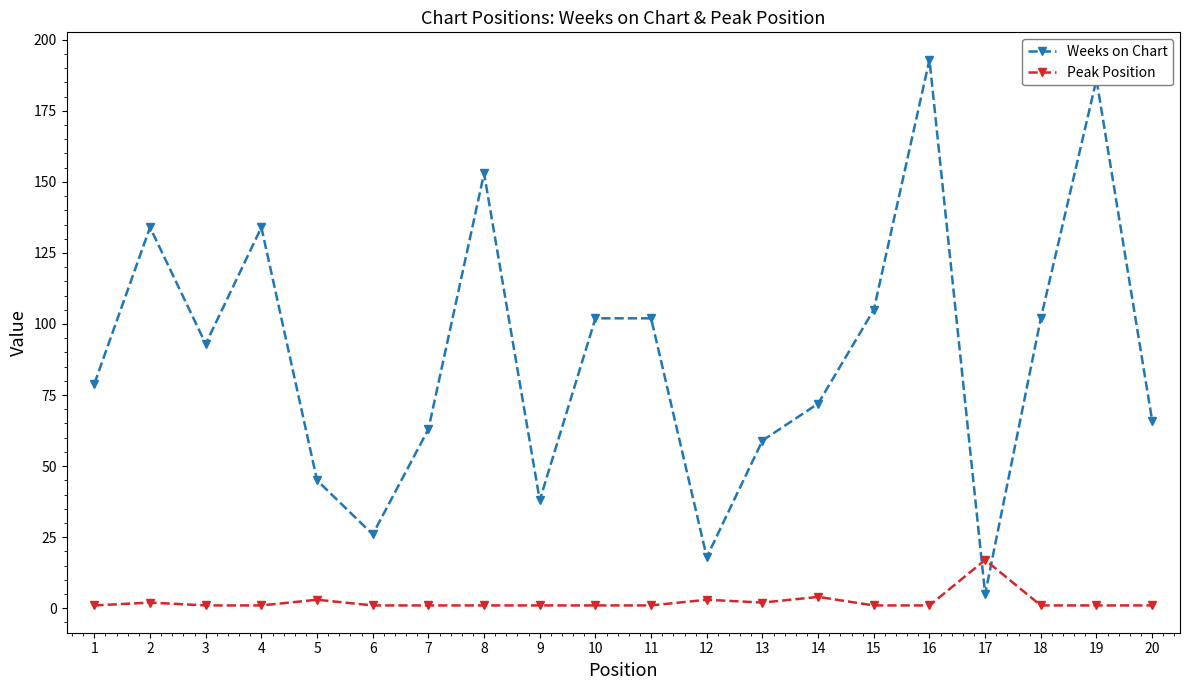

Rank the series by their average value, from highest to lowest.

Weeks on Chart, Peak Position